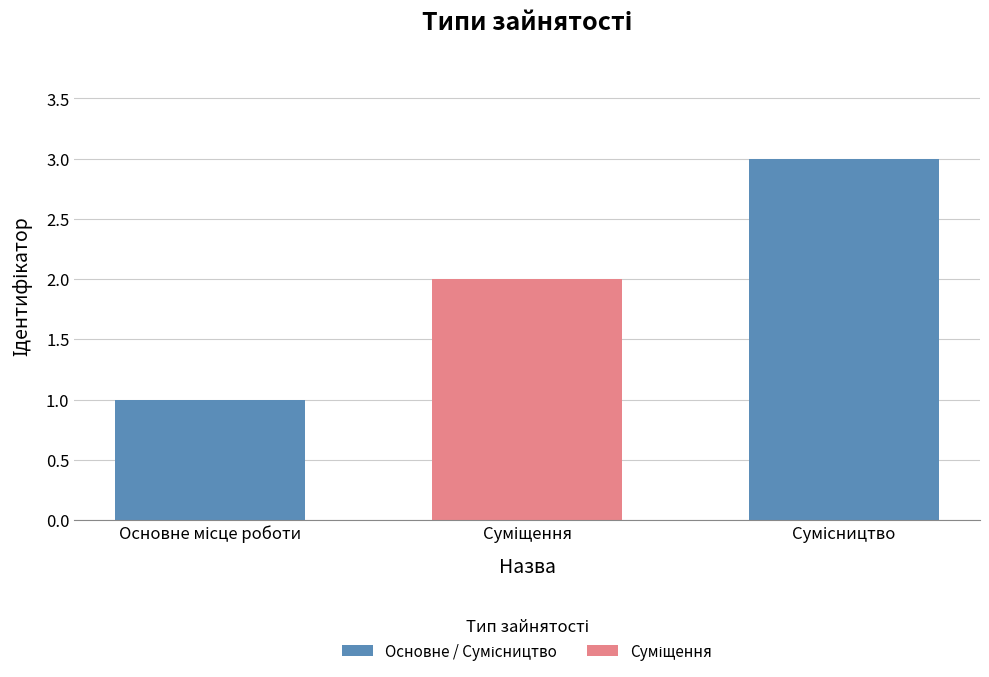

Count the values in the range 1 to 3.

3